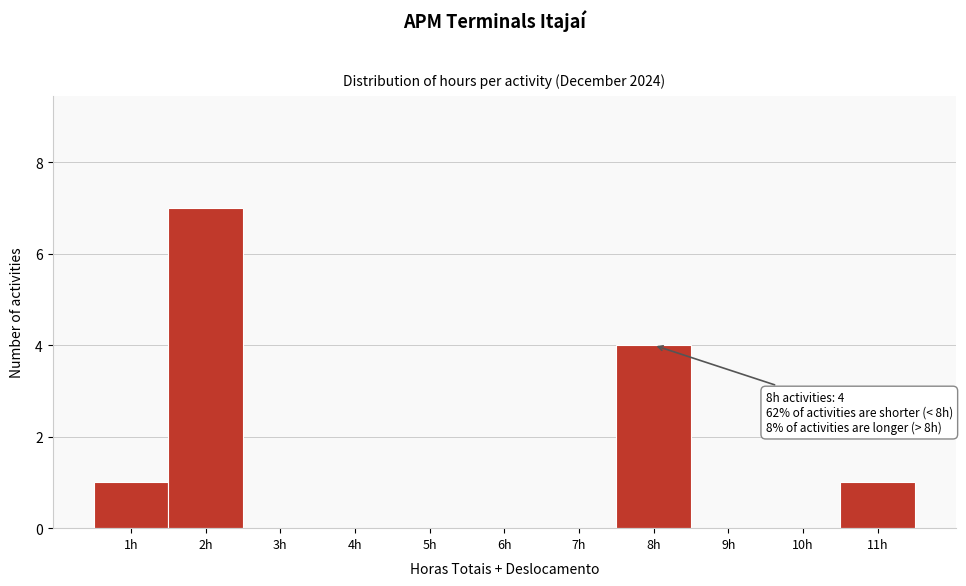

Which range on the x-axis has the tallest bar?

1.5 to 2.5